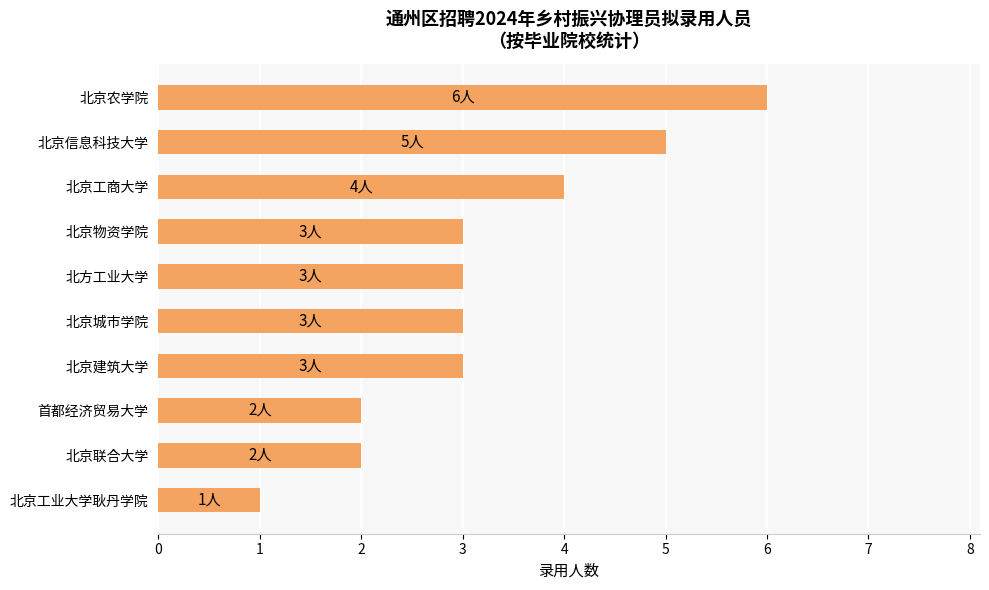

How many bars are there in total?

10